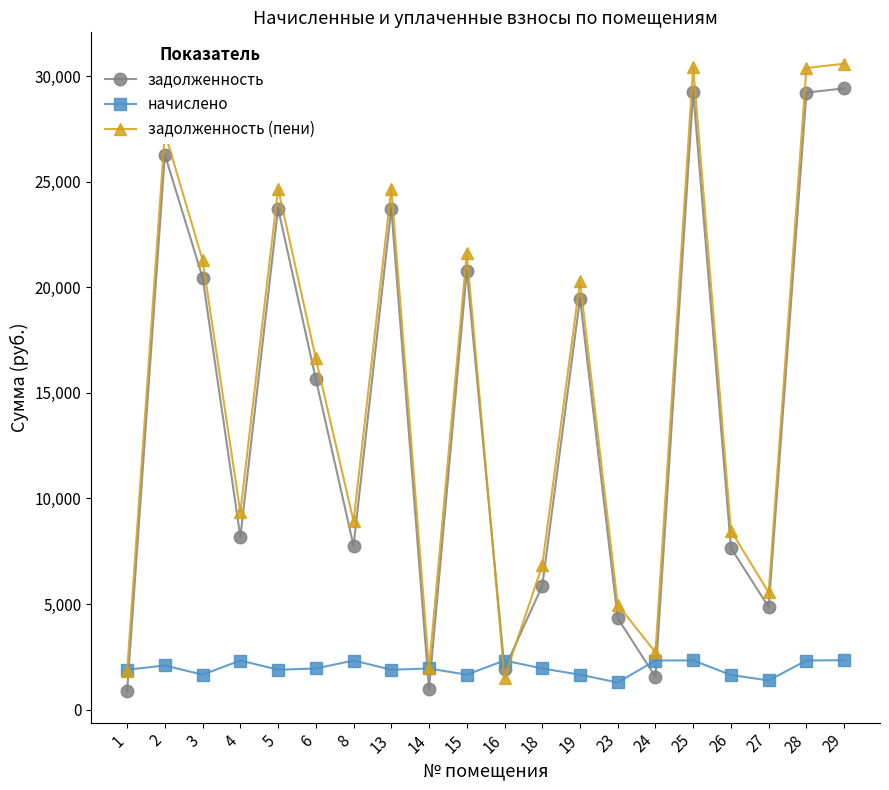

What is the minimum value for задолженность?

869.6